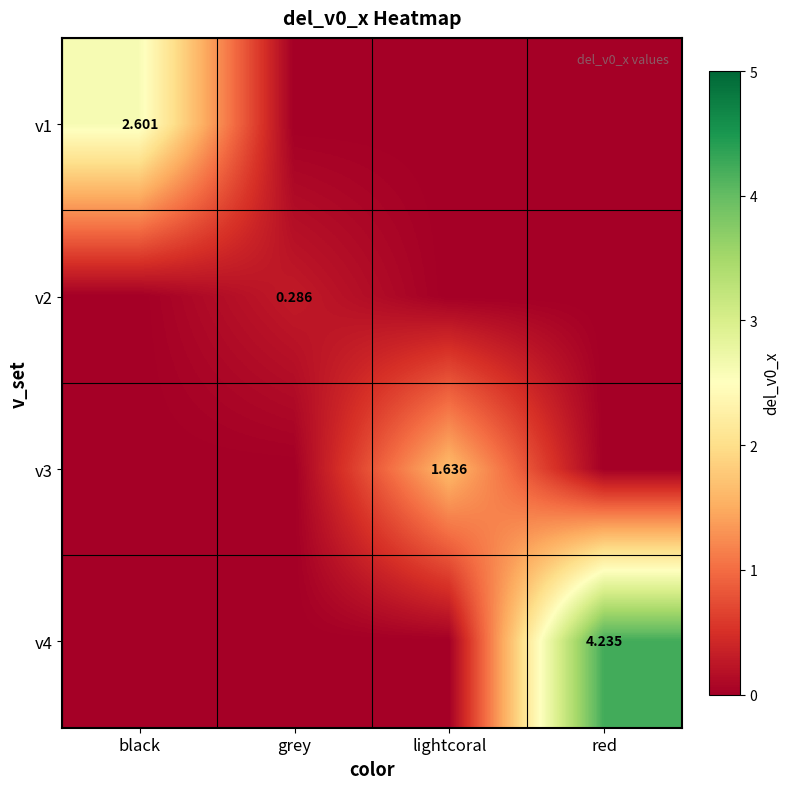

Which series has the widest spread of values?

v4